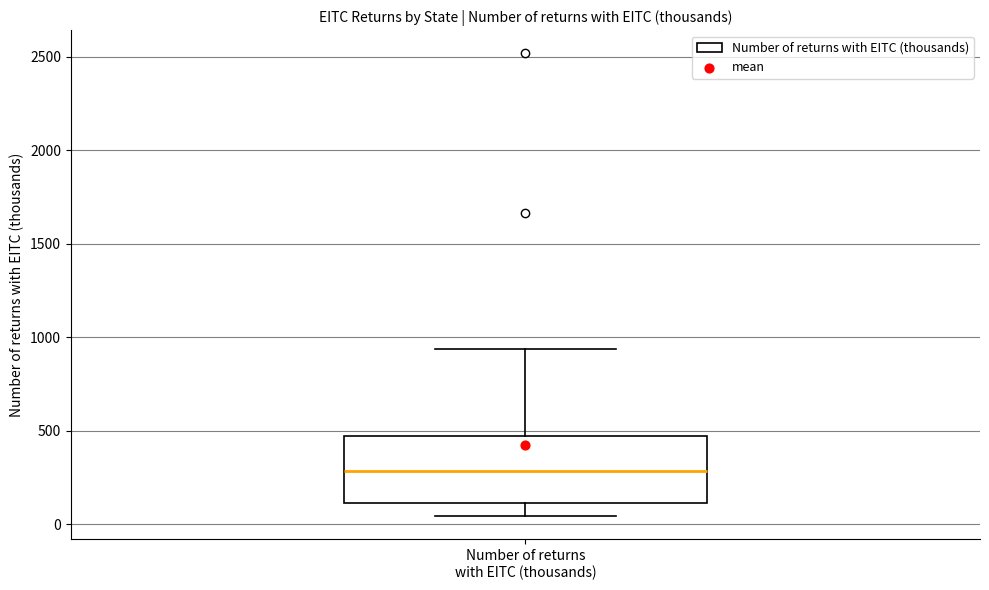

Read this box plot against the y-axis: the position of the median line, the range covered by the box, and the ends of both whiskers. The values are not printed on the chart, so give them approximately, as read against the axis.

median 300, box 100 to 450, whiskers 50 to 950